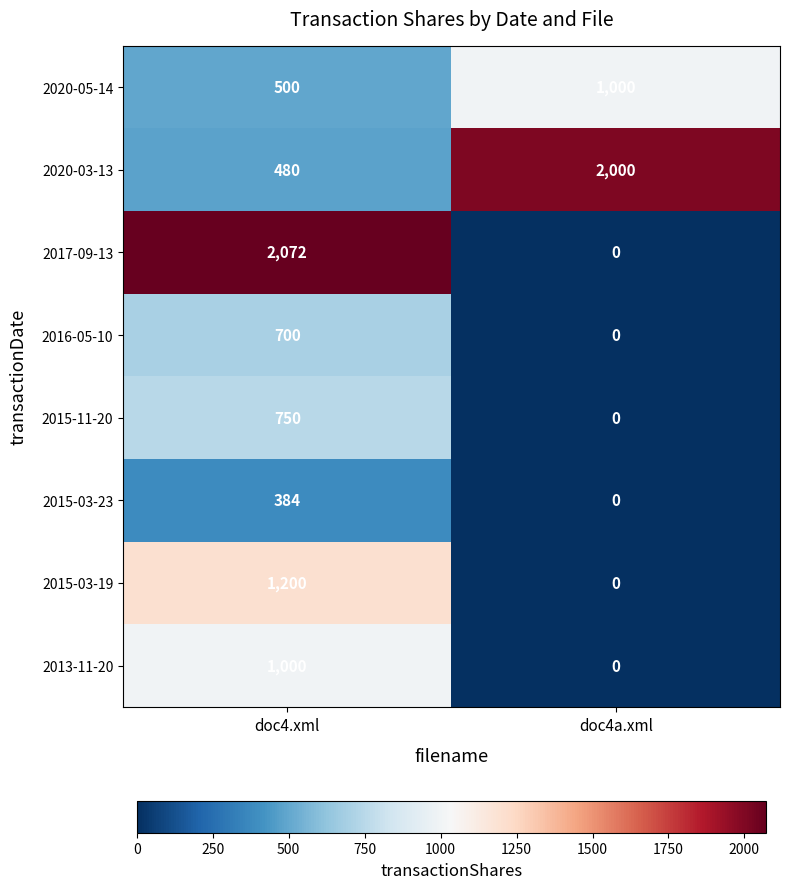

Which series has the widest spread of values?

2017-09-13